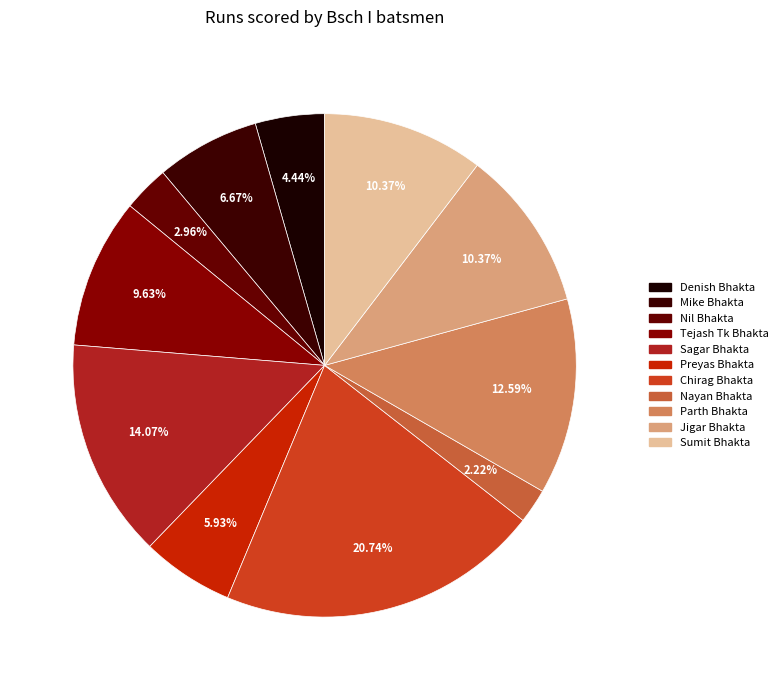

How many segments does this pie chart have?

11